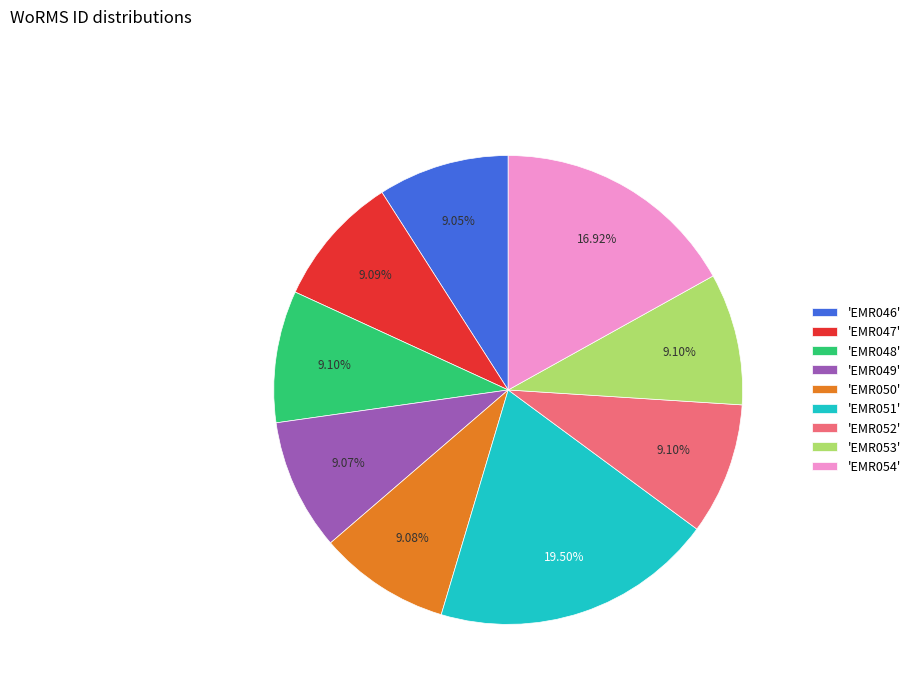

Count the number of slices in the pie.

9